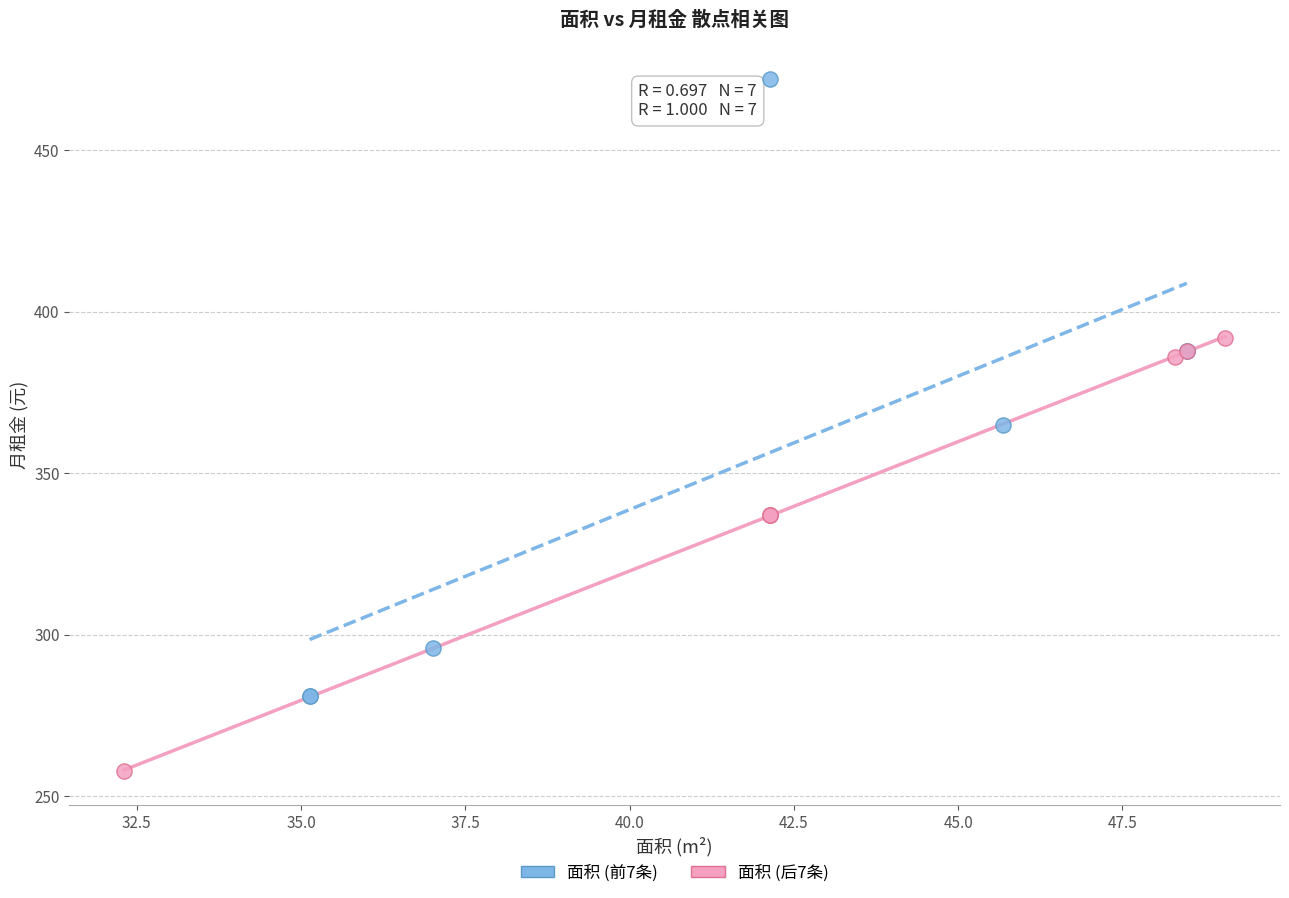

Which series has the largest Y range (max minus min)?

面积 (前7条)